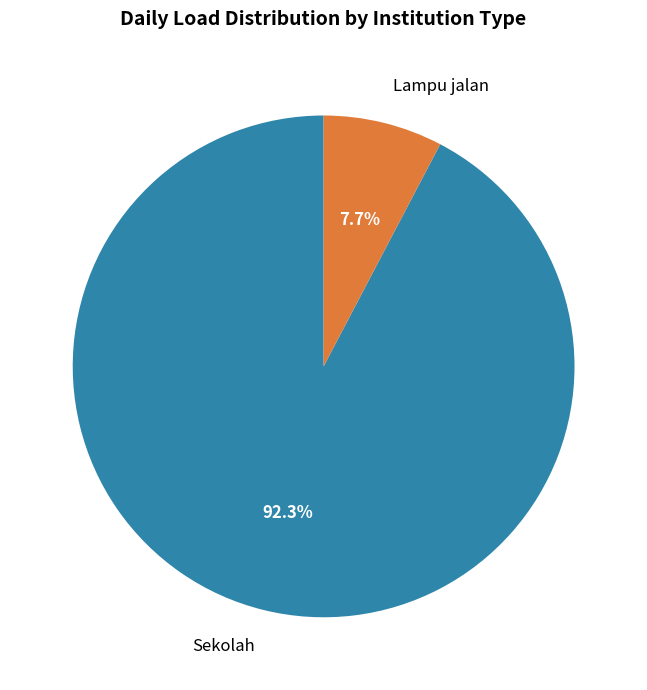

Approximately how many times larger is the value at Sekolah compared to Lampu jalan?

12.0